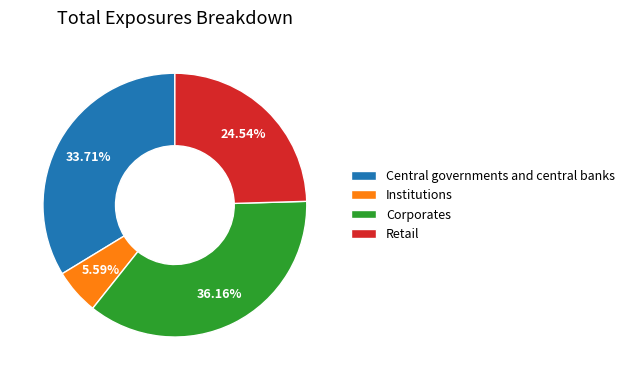

To the nearest percent, what is the combined percentage of Retail and Institutions?

30%